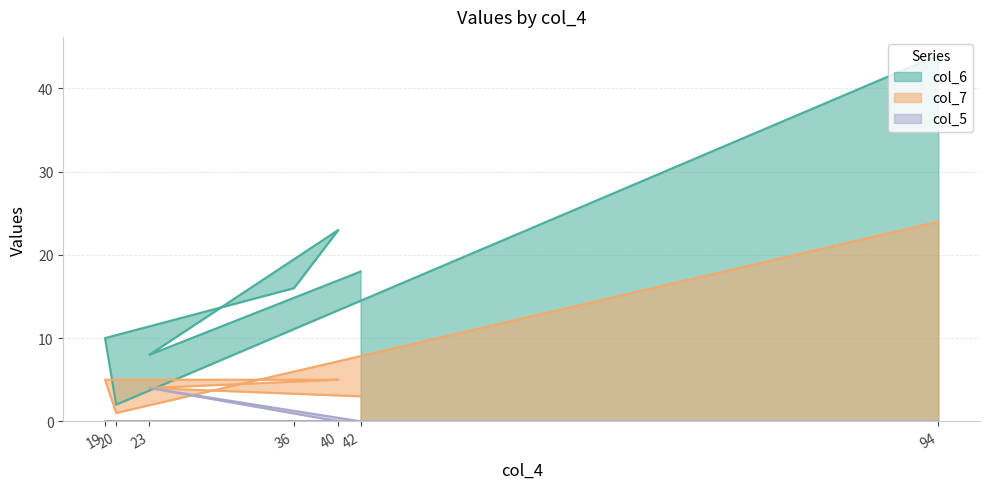

How many data points does each series have?

7